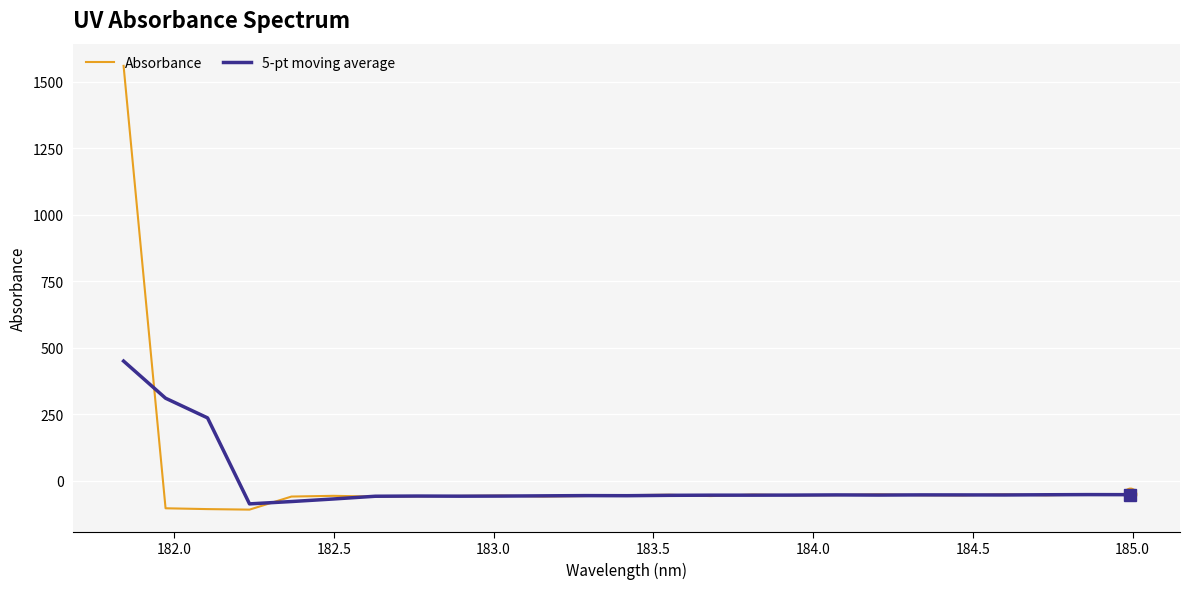

How many values in Absorbance are above zero?

1